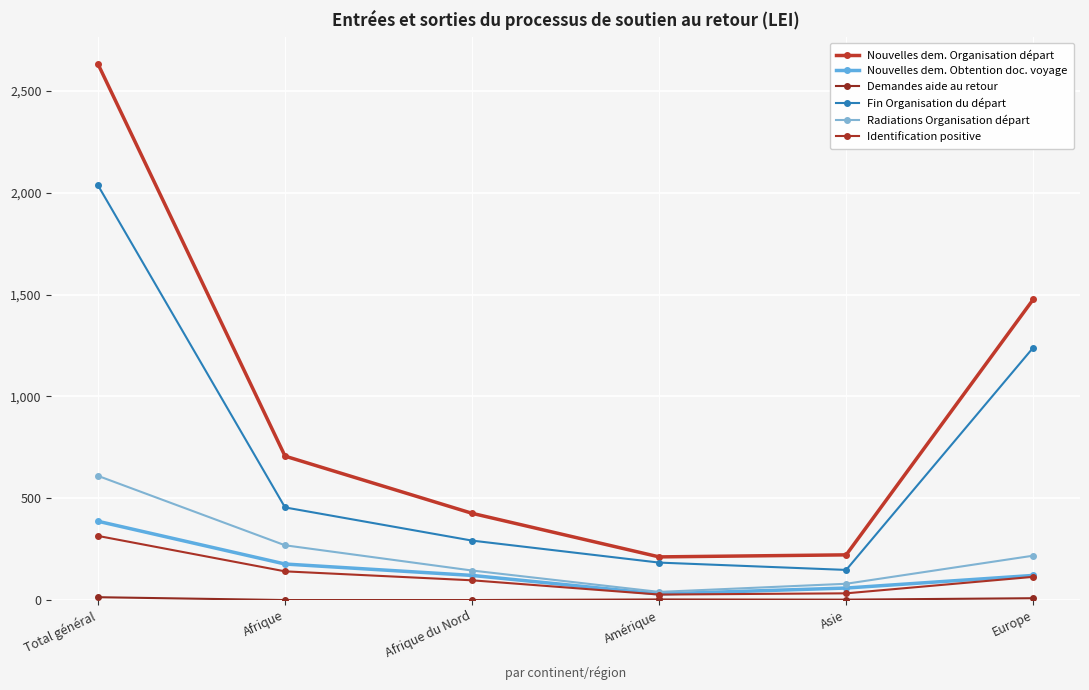

What is the difference between the Nouvelles dem. Organisation départ values at Afrique and Europe?

770